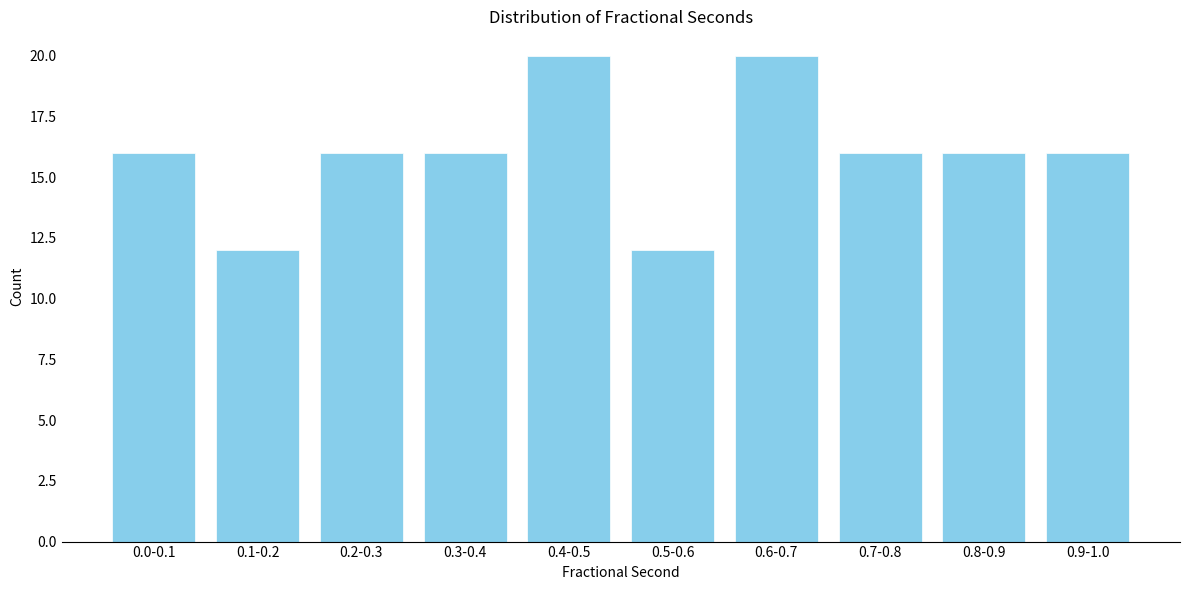

Reading right to left, what are all the values shown in this chart?

16	16	16	20	12	20	16	16	12	16